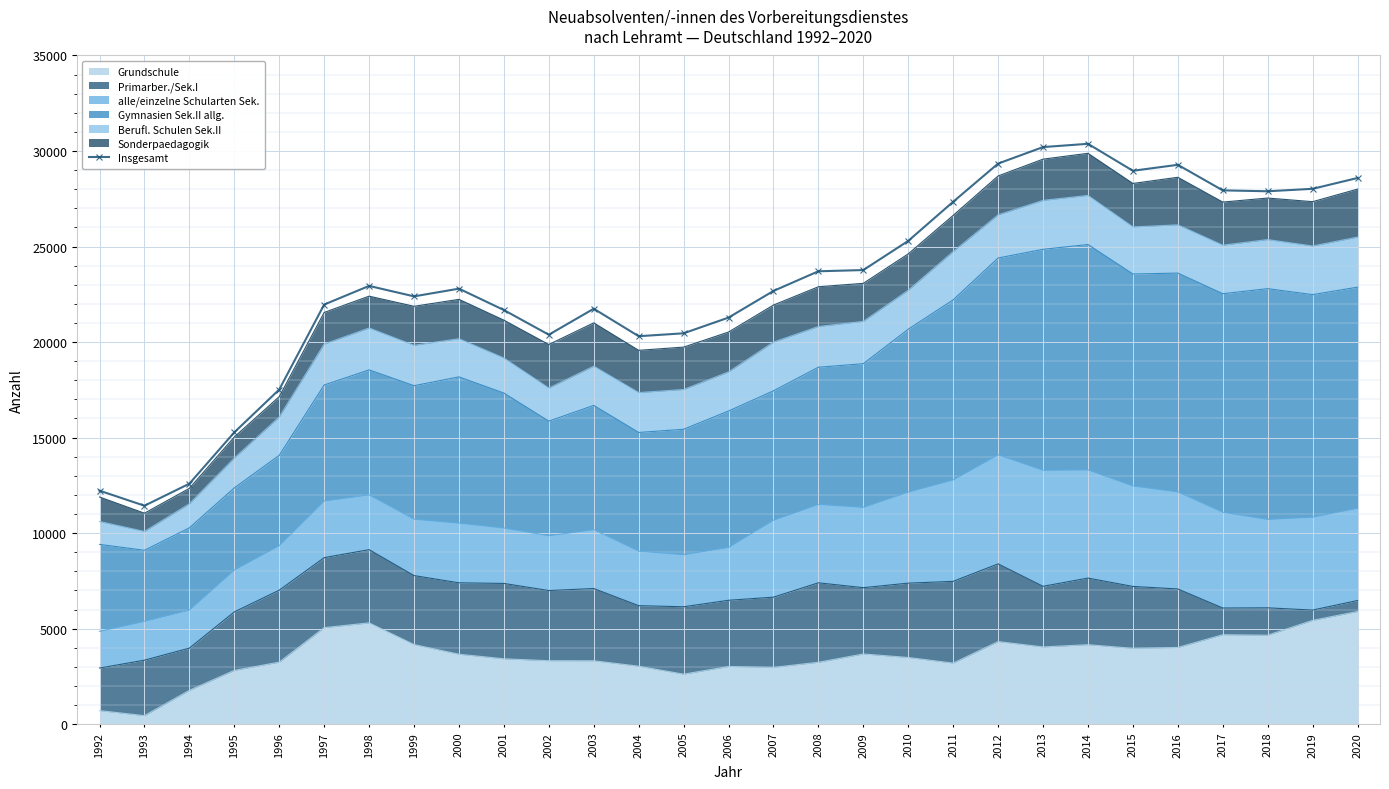

Where does the data first go above 22795?

1998